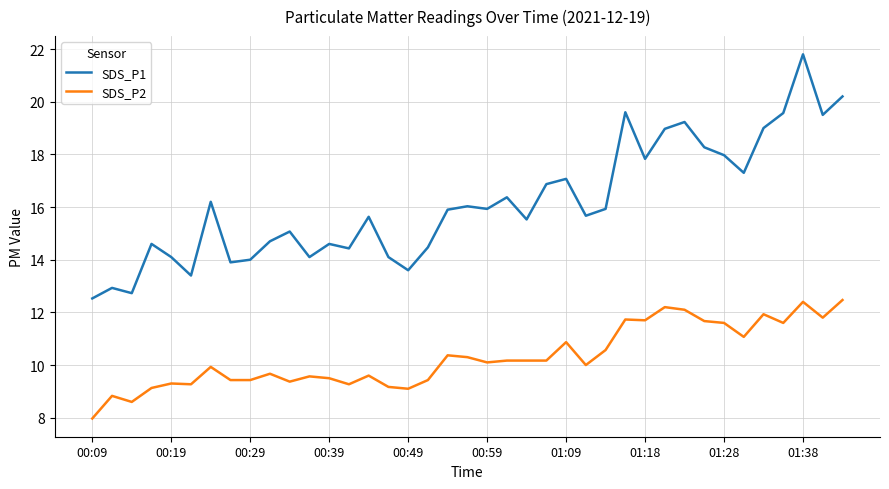

Which series has the largest range (max minus min)?

SDS_P1